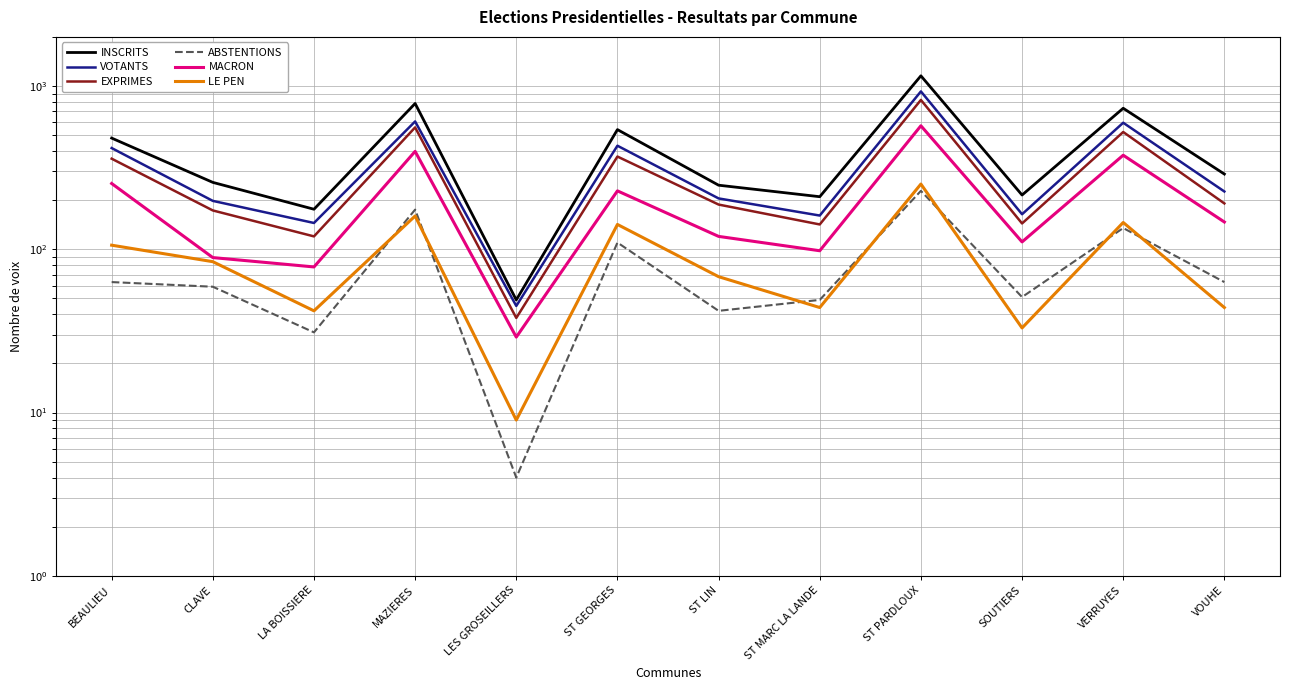

How many series are shown in this chart?

6